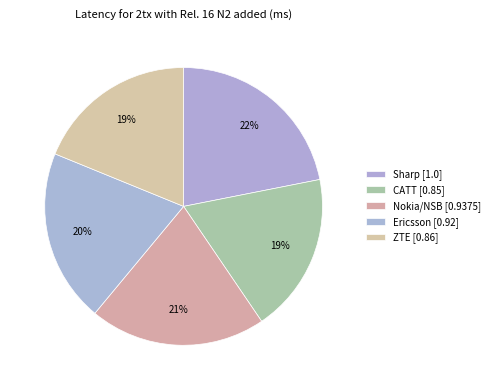

What portion of the pie excludes ZTE?

81.2%